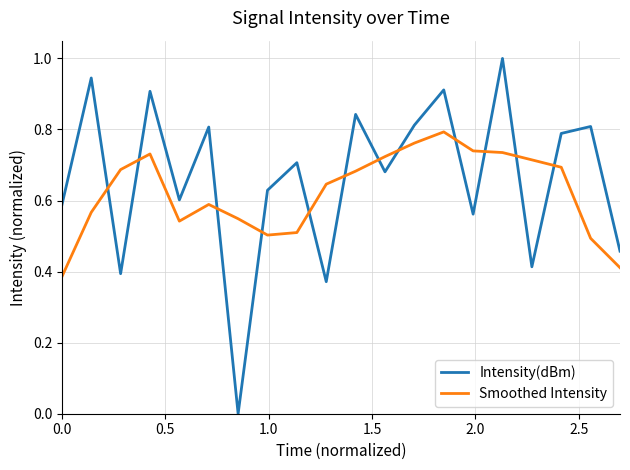

Rank the series by their maximum value, from lowest to highest.

Smoothed Intensity, Intensity(dBm)